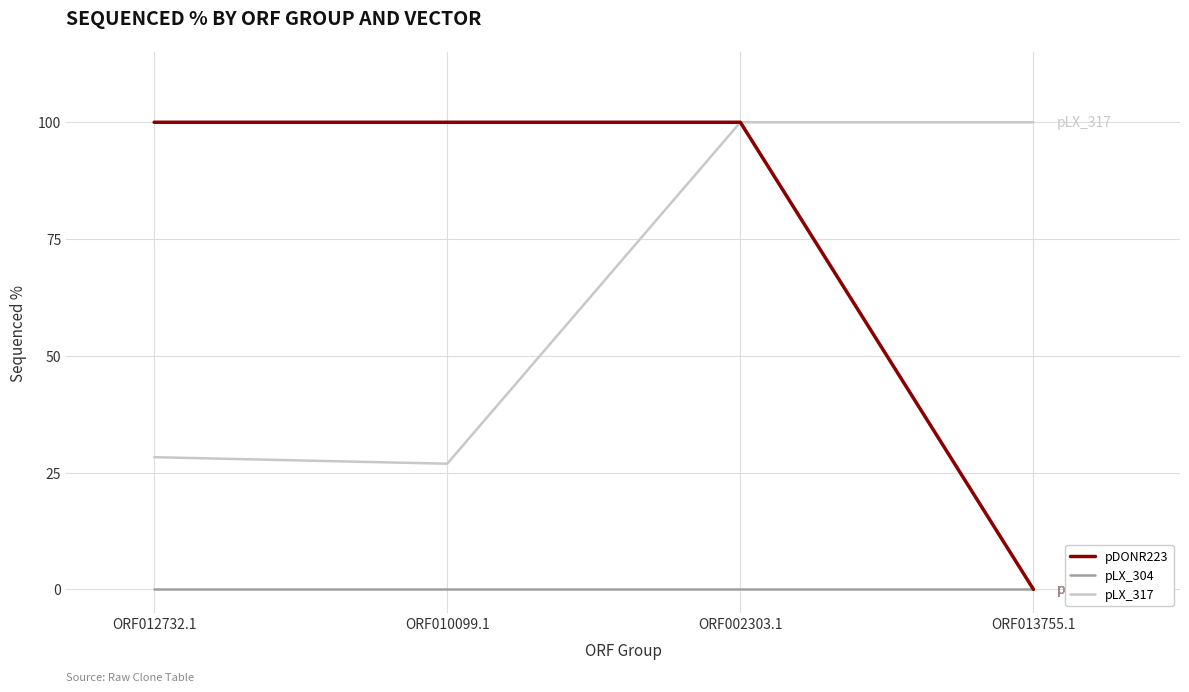

The pLX_317 series shows 100.0 at ORF013755.1. True or false?

True